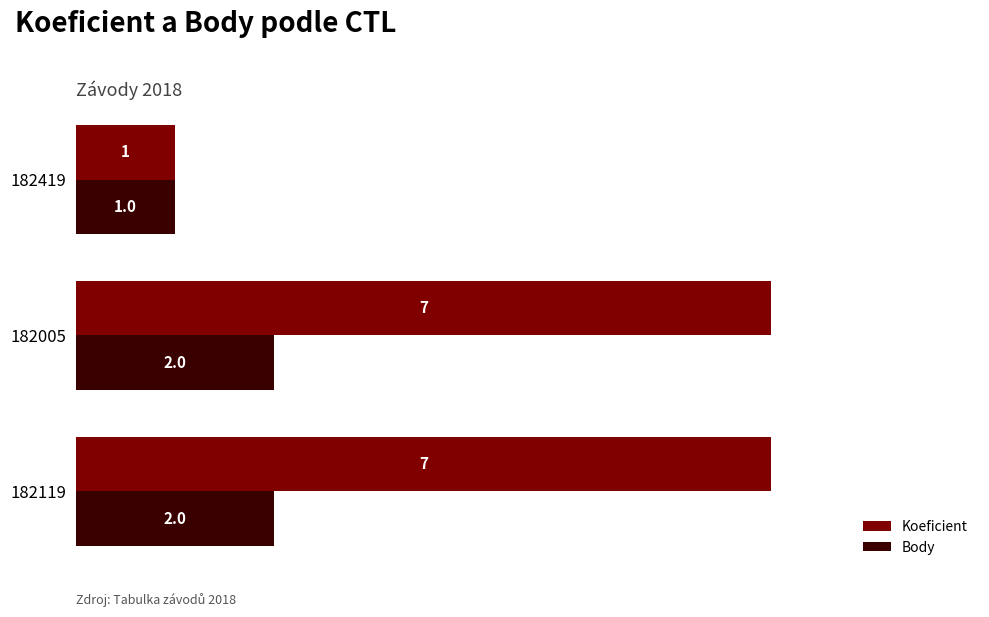

Which series has the largest total across all categories?

Koeficient